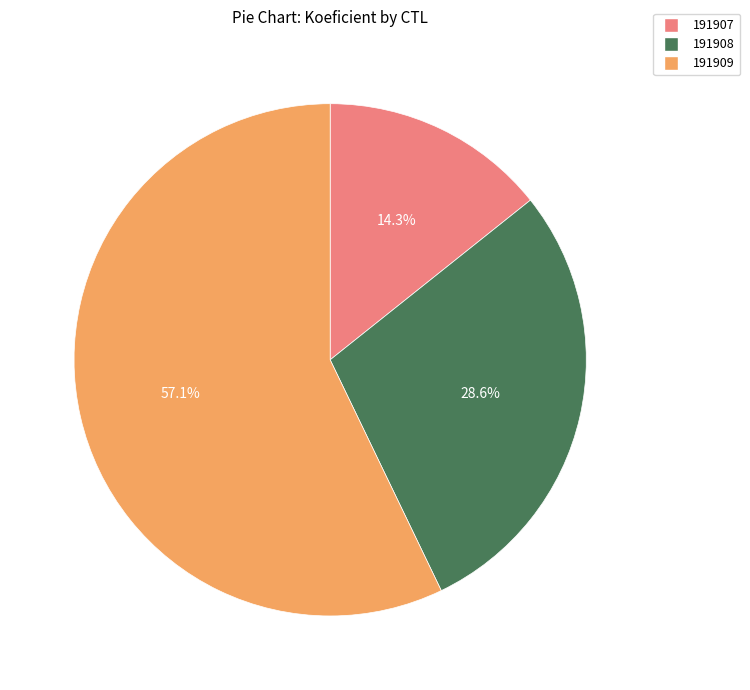

The 191907 slice represents 7% of the pie. True or false?

False